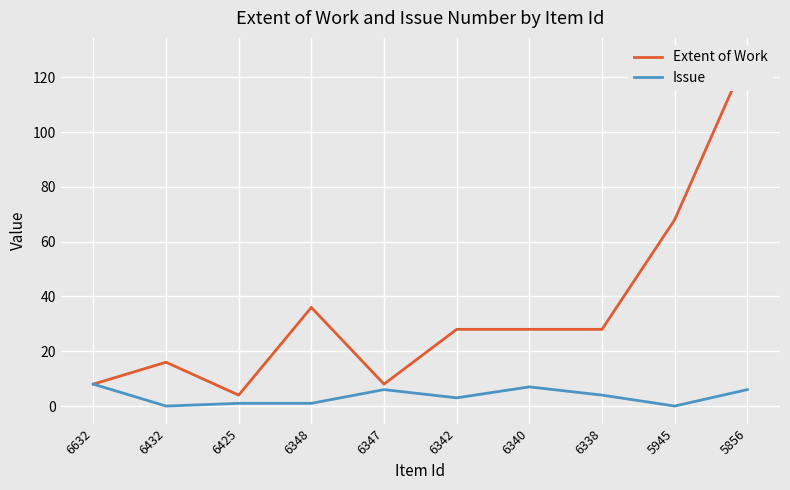

Reading right to left, what are all the values shown in this chart?

Extent of Work: 5856=128	5945=68	6338=28	6340=28	6342=28	6347=8	6348=36	6425=4	6432=16	6632=8
Issue: 5856=6	5945=0	6338=4	6340=7	6342=3	6347=6	6348=1	6425=1	6432=0	6632=8